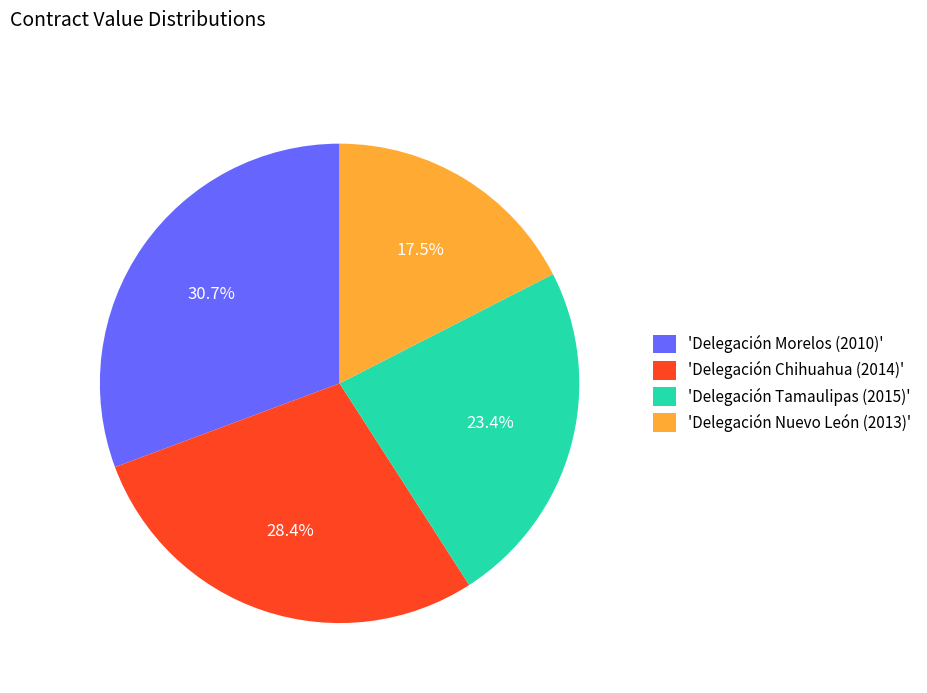

How many slices are in this pie chart?

4